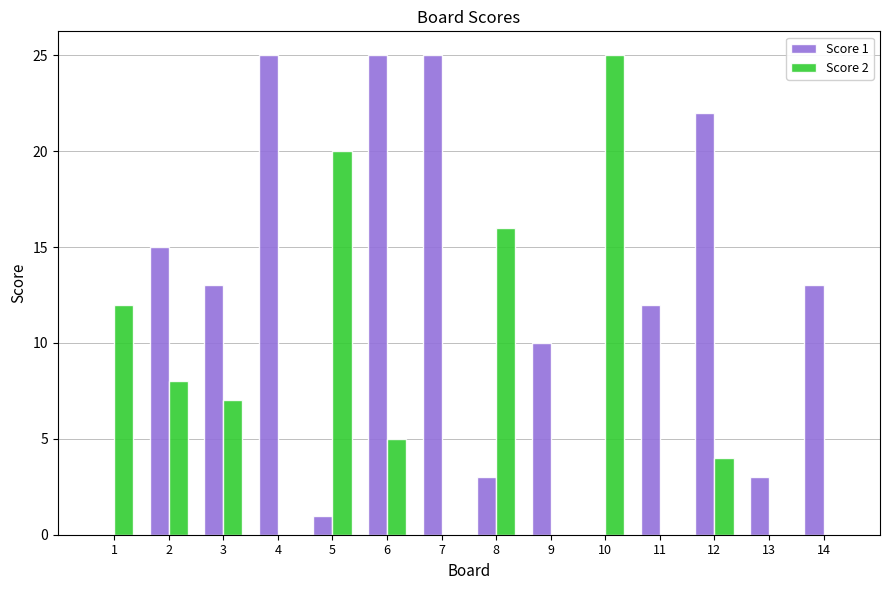

Where does the Score 2 series first go above 5?

1